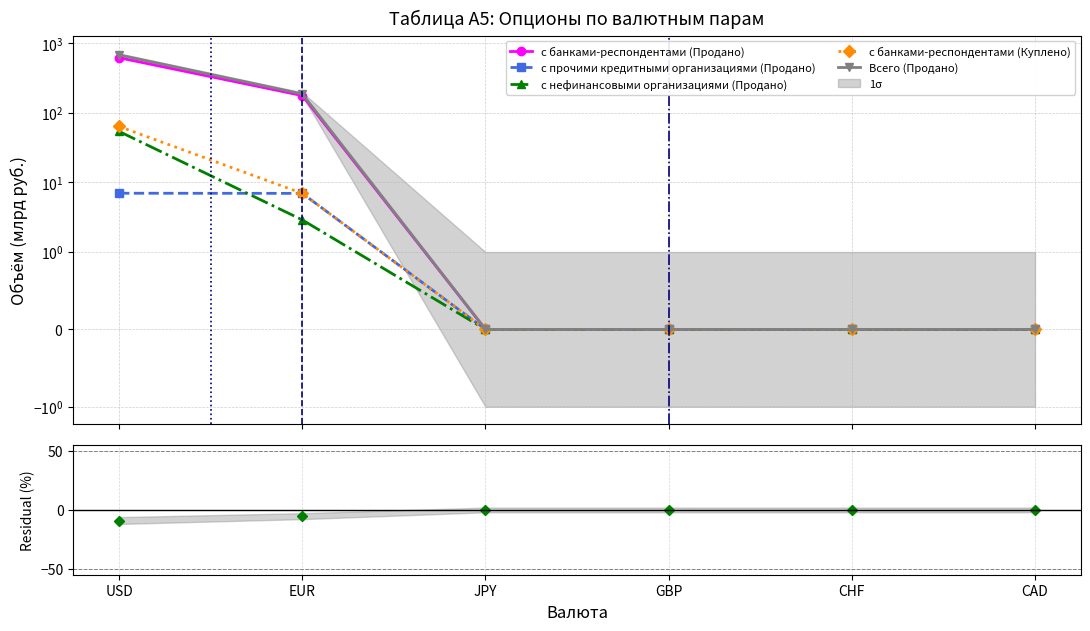

Reading left to right, transcribe all the data shown in this chart.

с банками-респондентами (Продано): 617.0	176.7	0.0	0.0	0.0	0.0
с прочими кредитными организациями (Продано): 7.0	7.0	0.0	0.0	0.0	0.0
с нефинансовыми организациями (Продано): 54.0	2.9	0.0	0.0	0.0	0.0
с банками-респондентами (Куплено): 63.6	7.0	0.0	0.0	0.0	0.0
Всего (Продано): 678.0	186.6	0.0	0.0	0.0	0.0